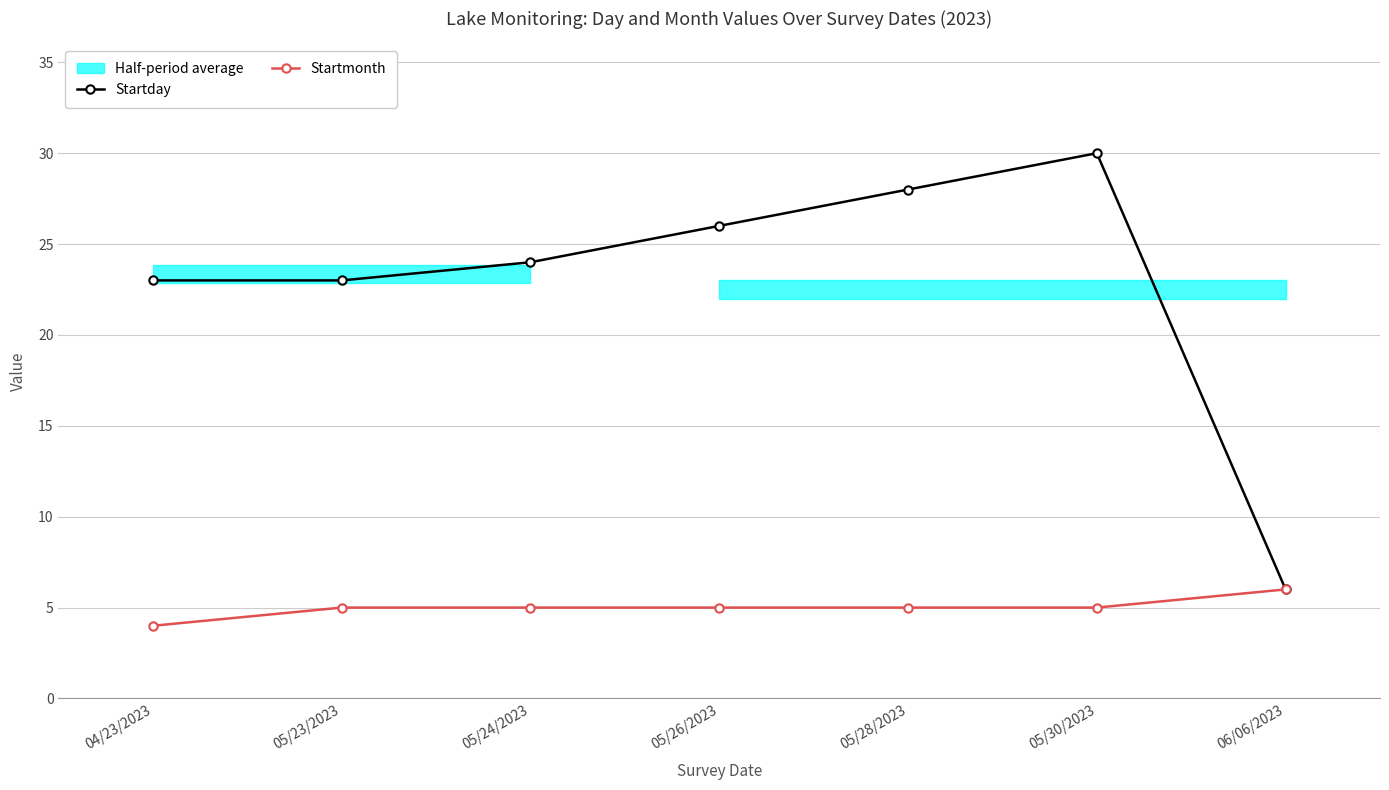

At which category does the chart reach its peak across all series?

05/30/2023